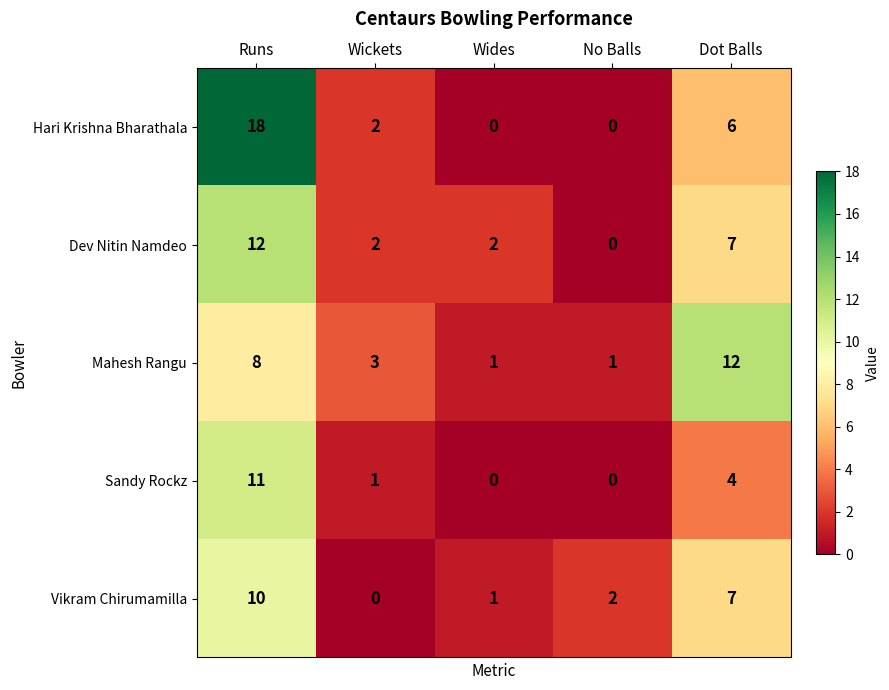

At which label does Sandy Rockz reach its peak?

Runs